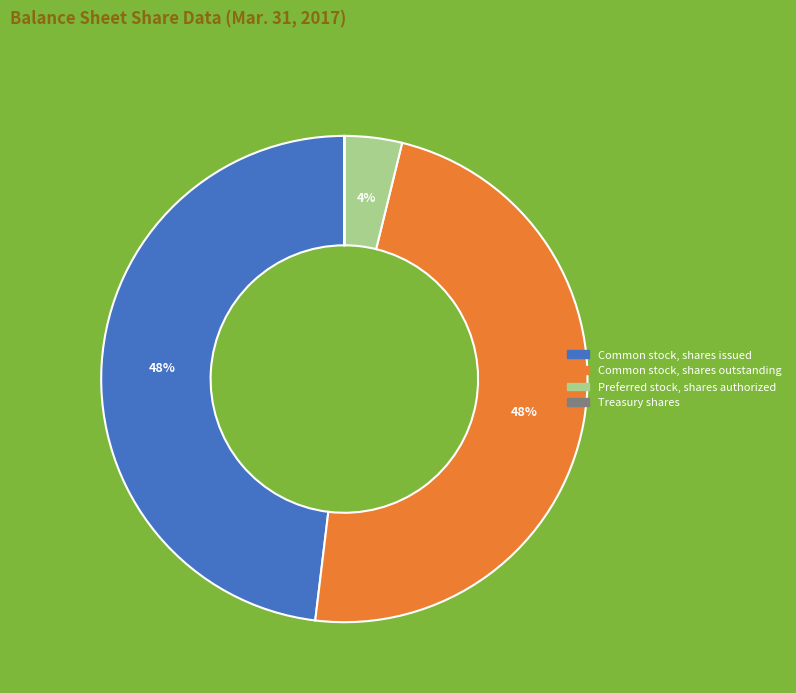

True or false: Common stock, shares issued accounts for 48% of the total.

True